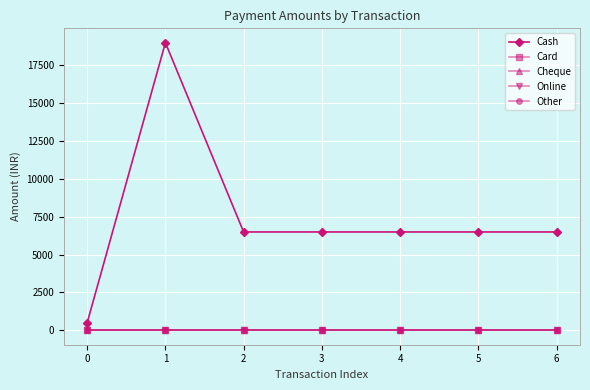

Between 3 and 4, which is larger?

3